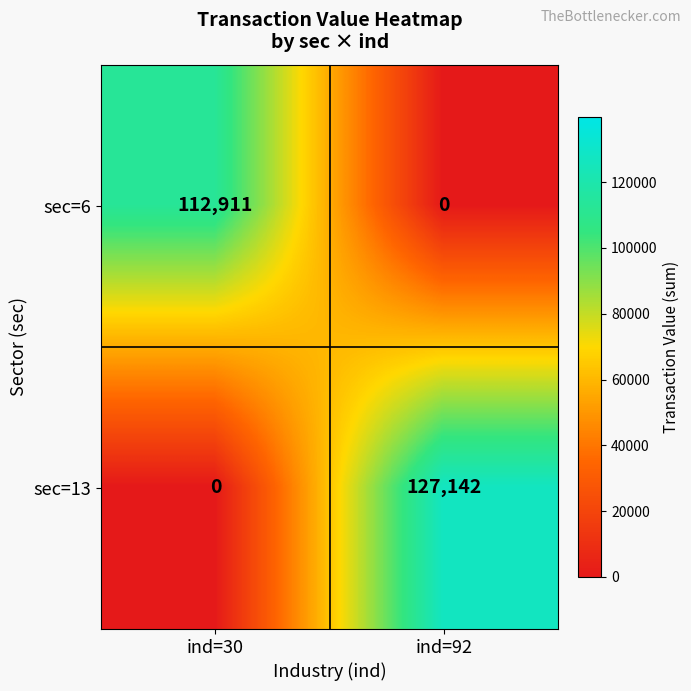

Which series has the largest total across all categories?

sec=13